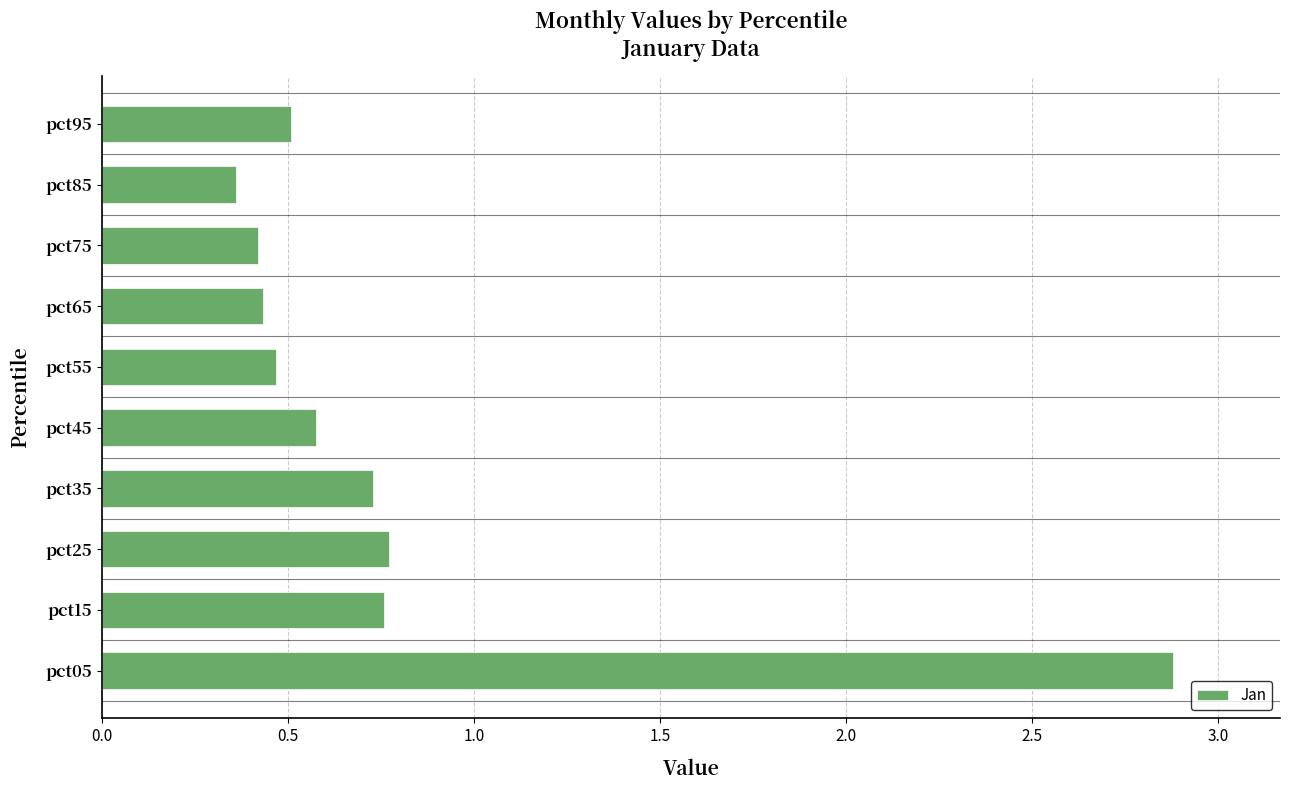

What is the sum of all values?

7.9